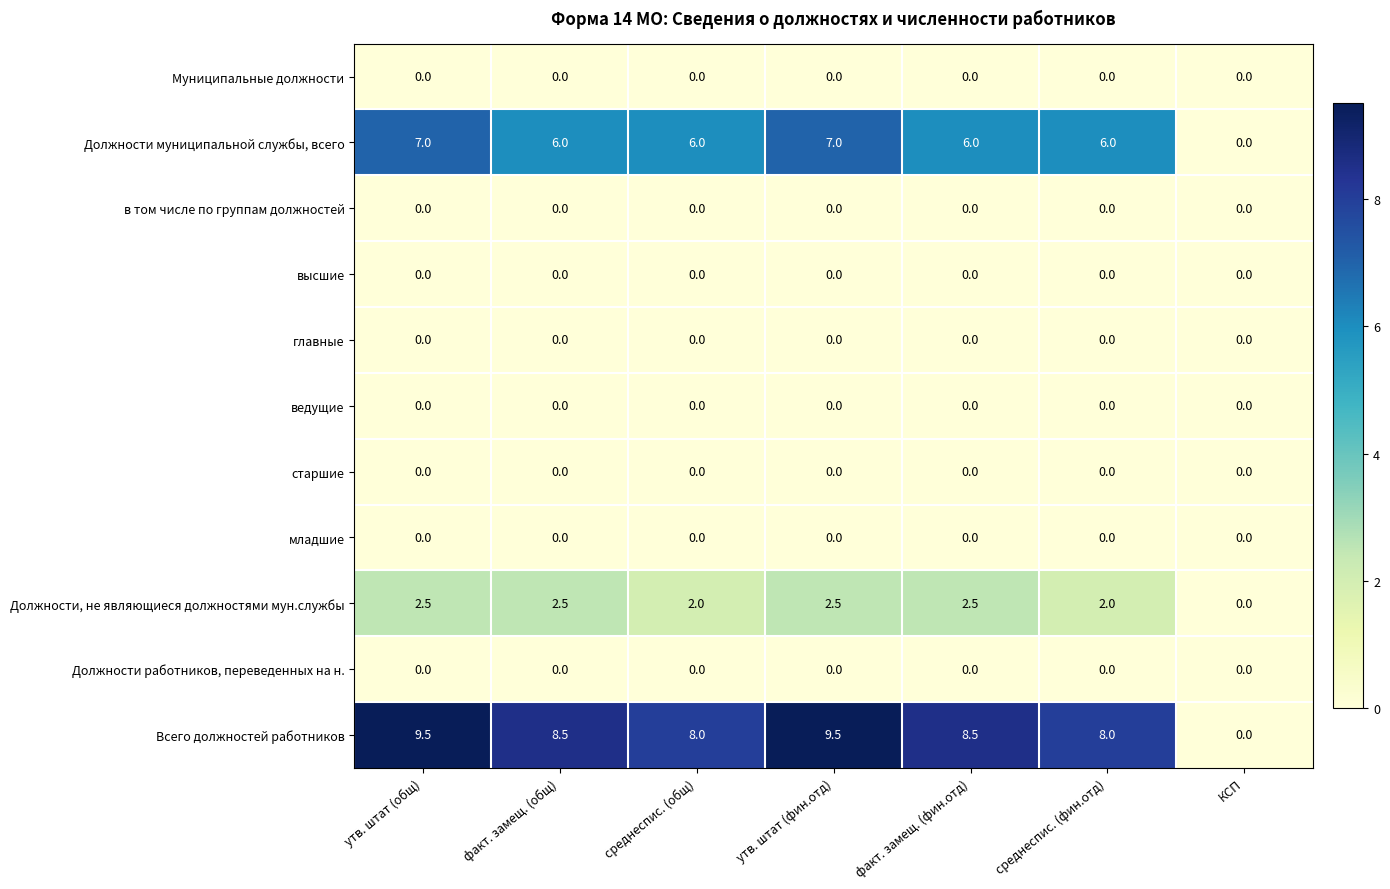

Between утв. штат (фин.отд) and КСП, which series saw the biggest shift?

Всего должностей работников